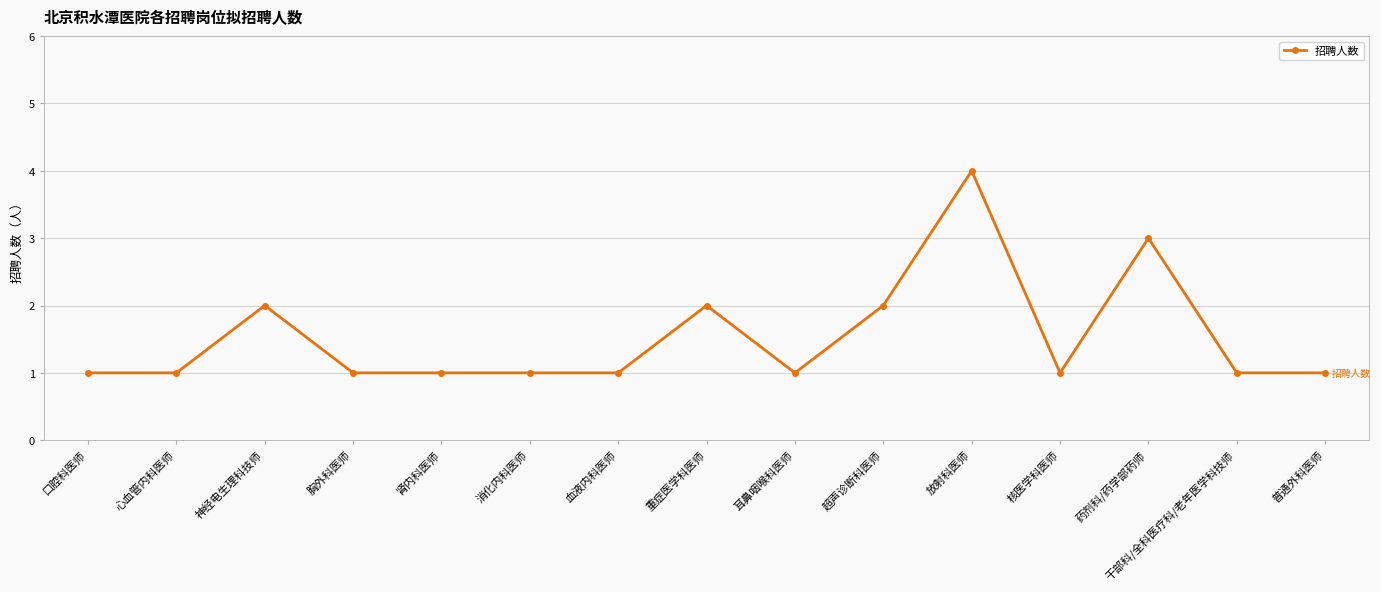

How many data points does each series have?

15